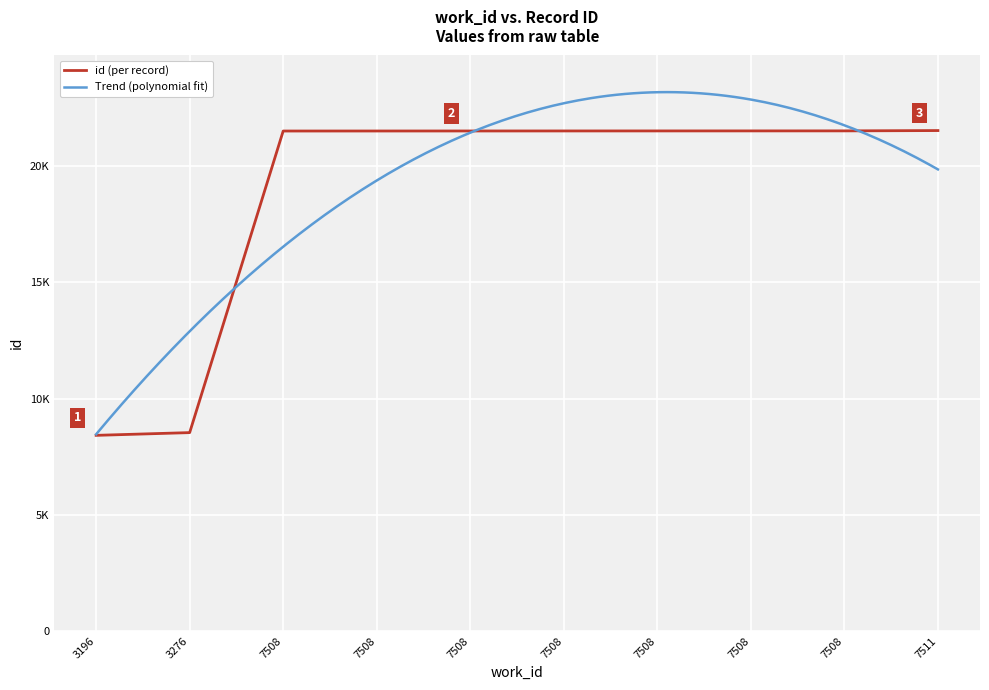

What is the difference between the second highest and minimum values?

13101